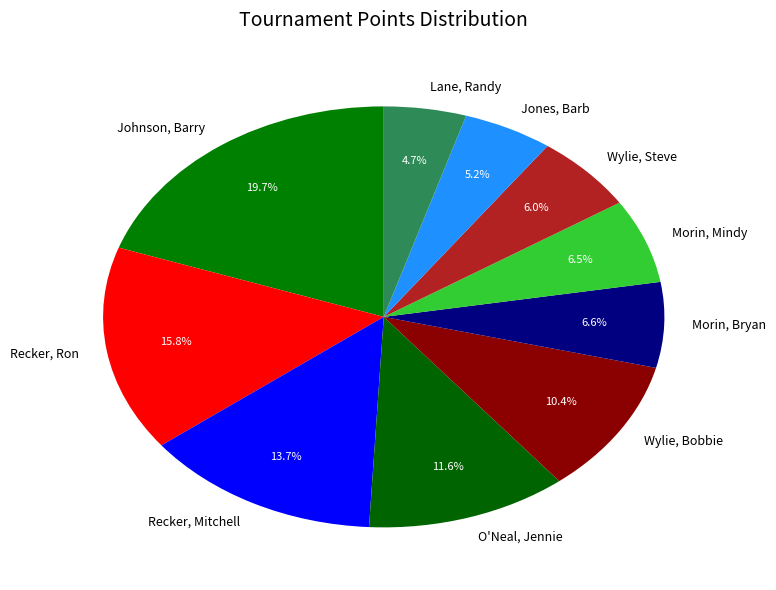

Is it true that Recker, Ron is 24% of the pie?

False